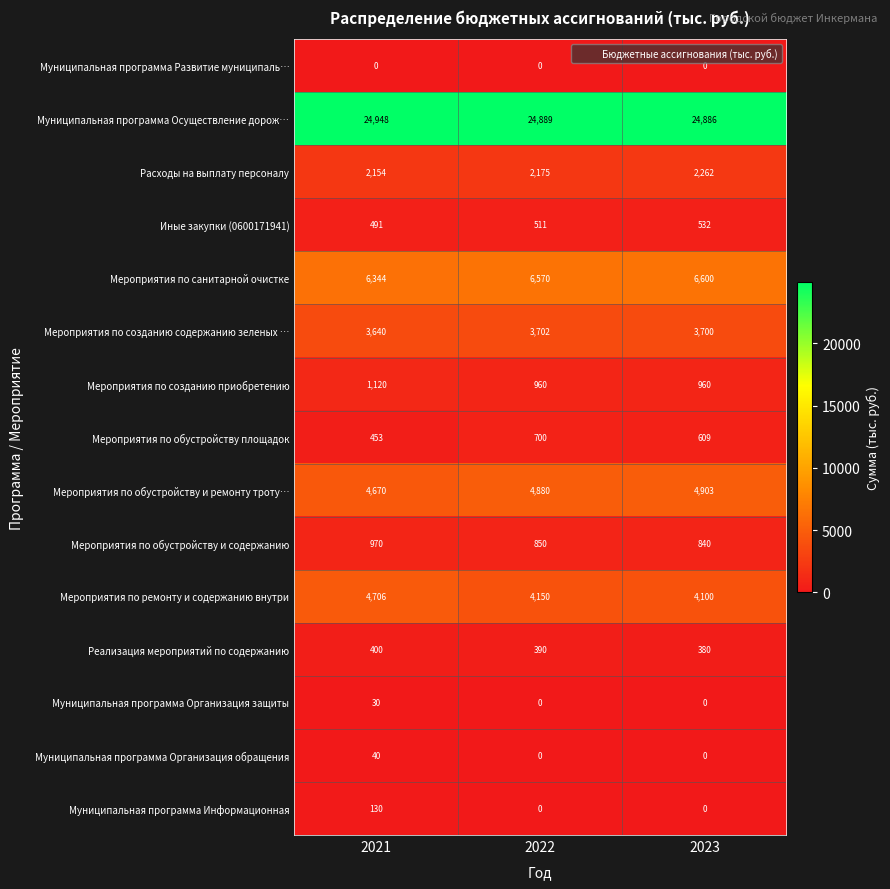

What is the difference between the maximum and minimum values in the Муниципальная программа Организация обращения series?

40